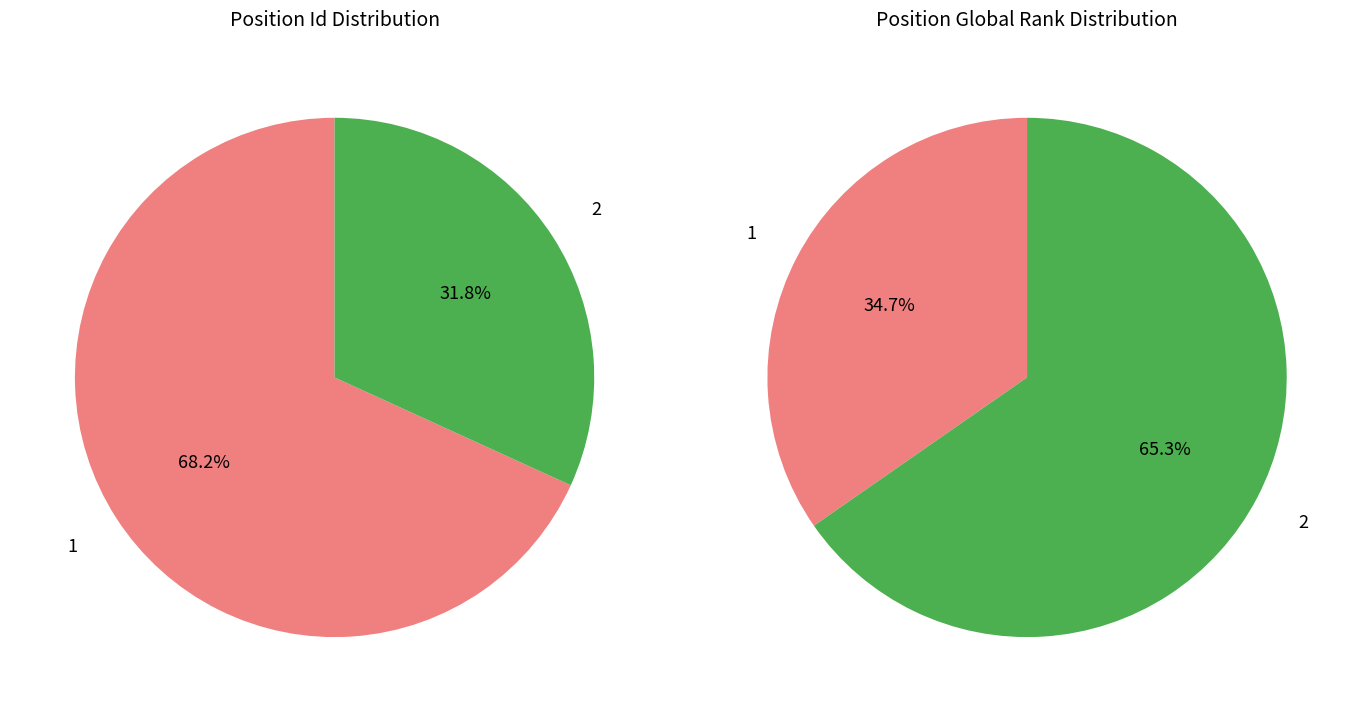

Rank the categories by value from highest to lowest.

1, 2